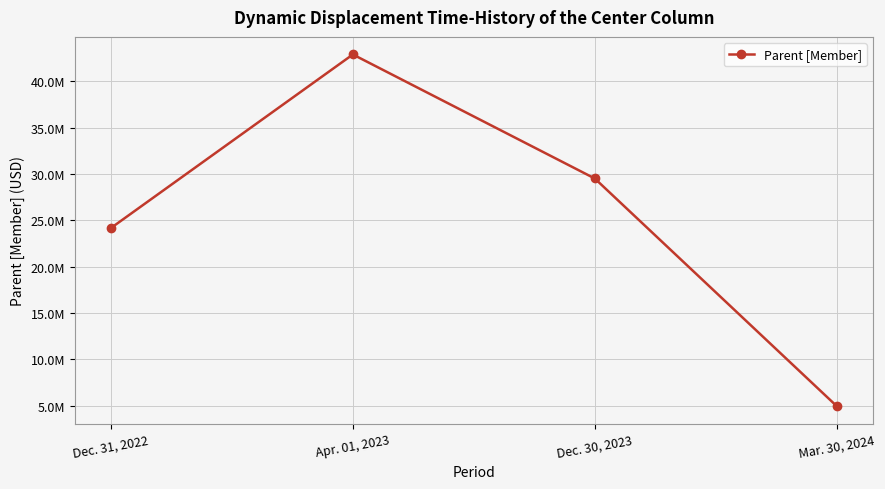

How many points are higher than both their immediate neighbors (excluding endpoints)?

1